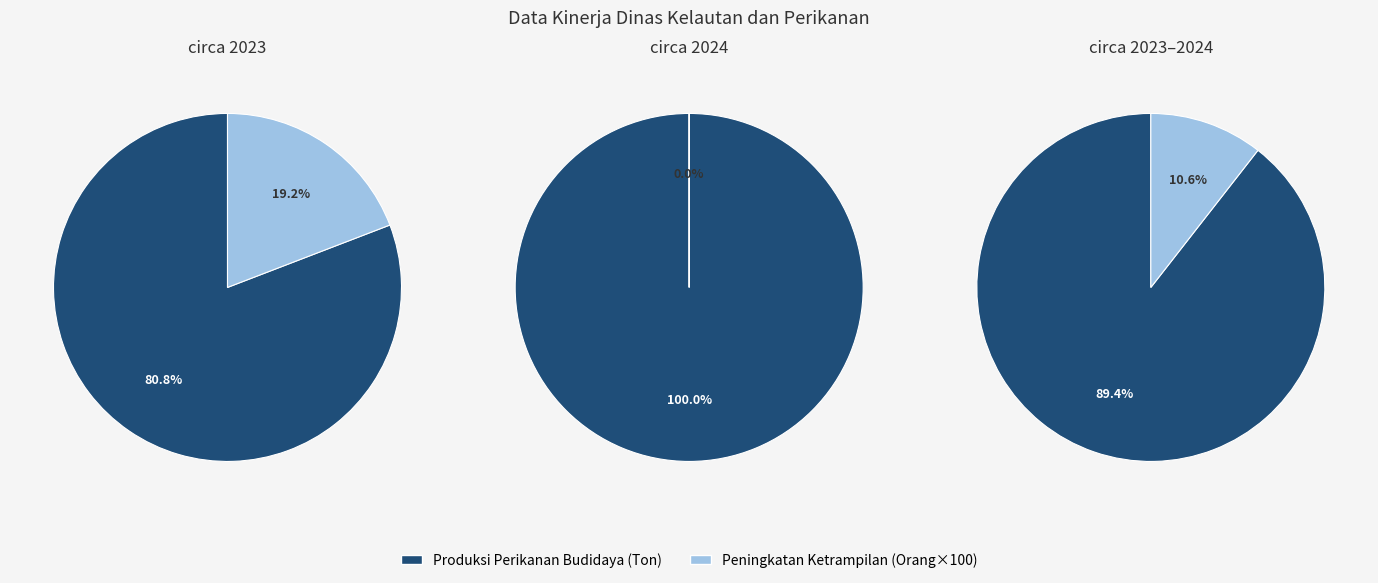

Count the number of slices in the pie.

5